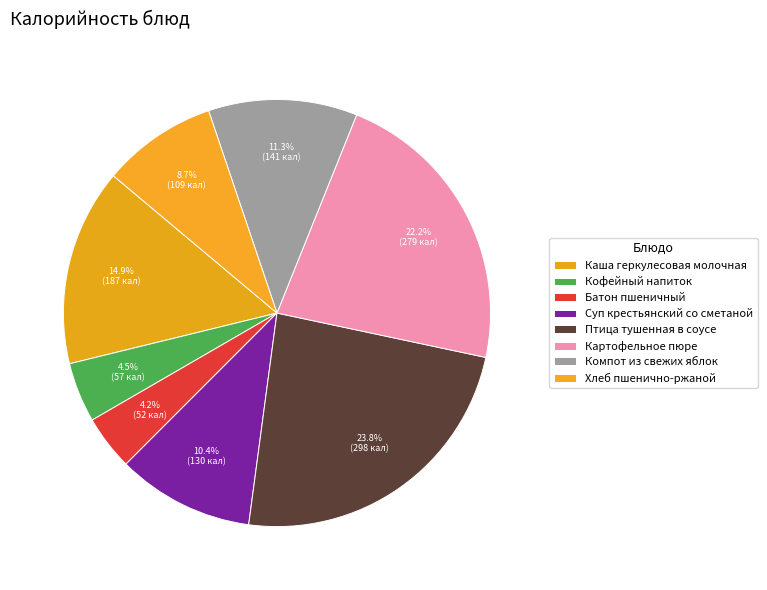

Count the number of slices in the pie.

8